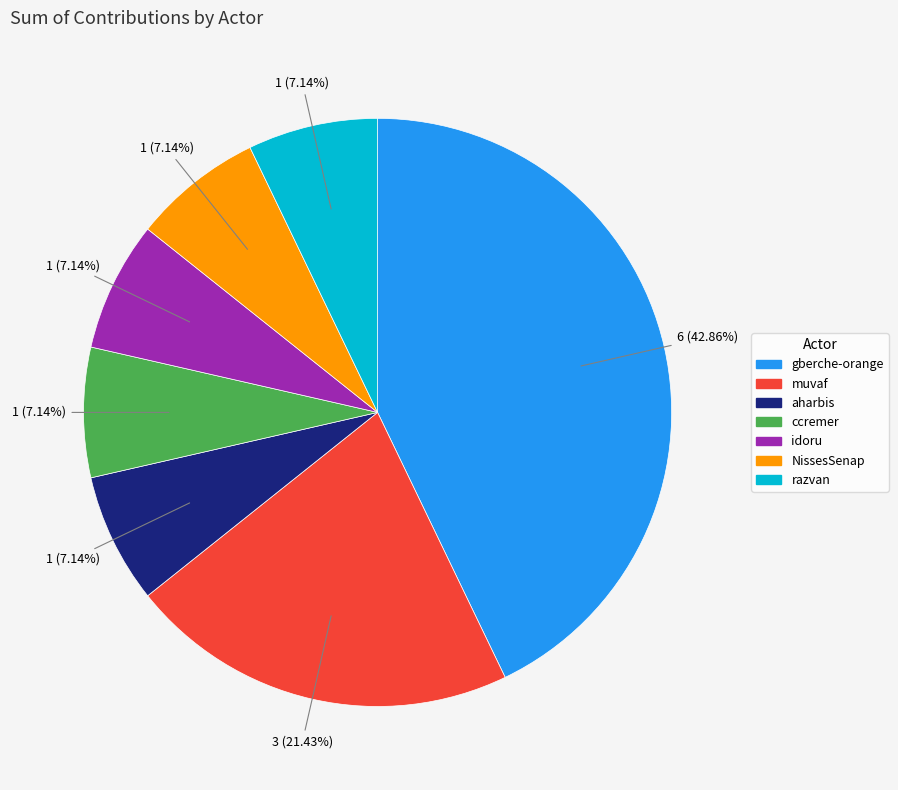

What is the largest slice in the pie chart?

gberche-orange